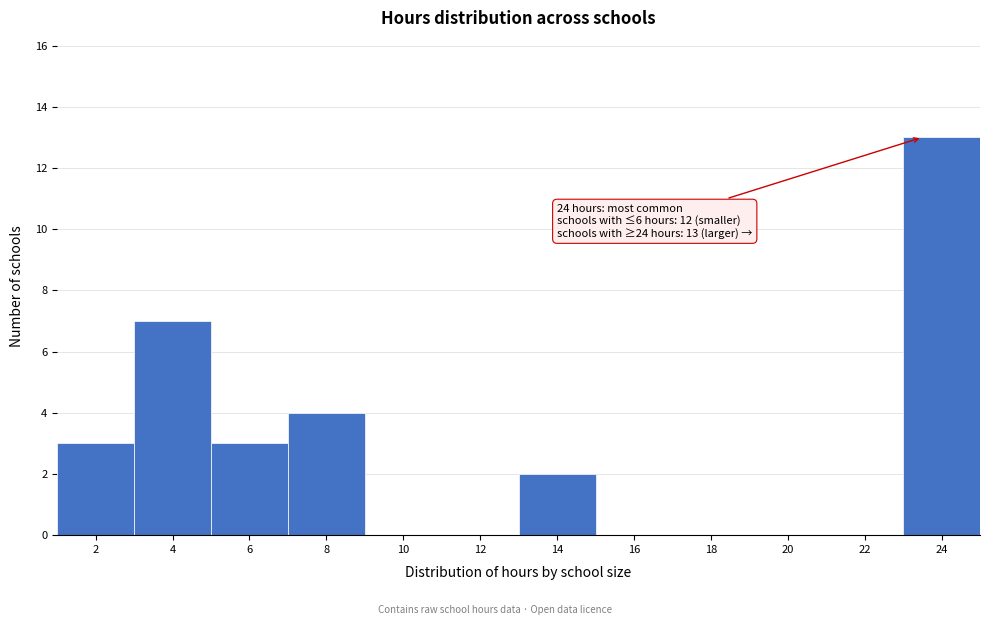

Reading left to right, list all the values displayed in this chart.

2=3	4=7	6=3	8=4	10=0	12=0	14=2	16=0	18=0	20=0	22=0	24=13